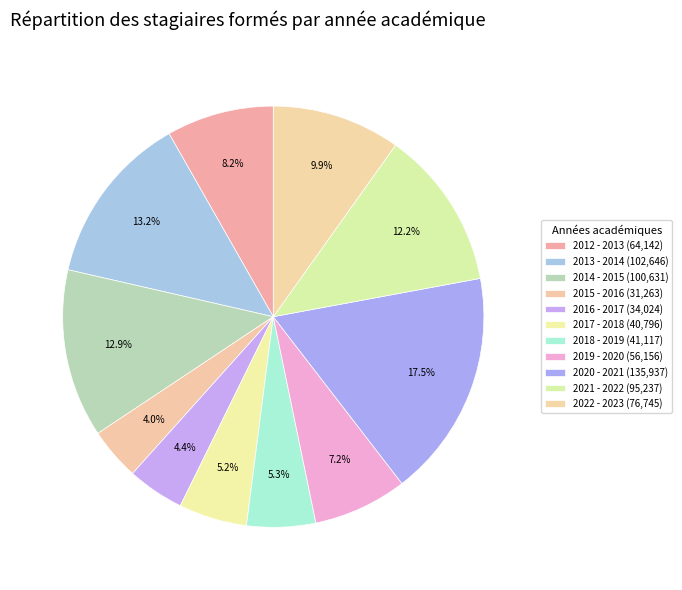

Which slice is the smallest?

2015 - 2016